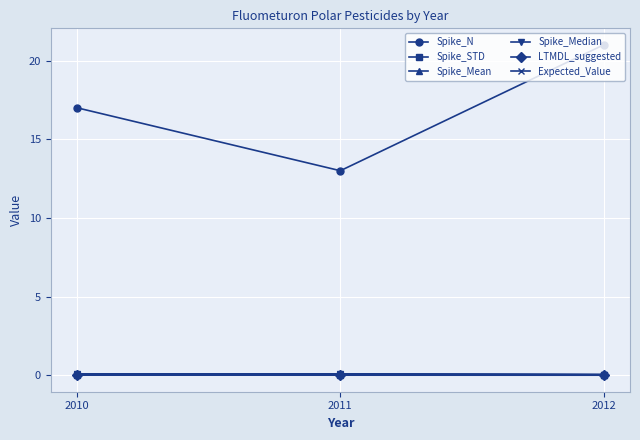

At which label does Spike_N reach its peak?

2012